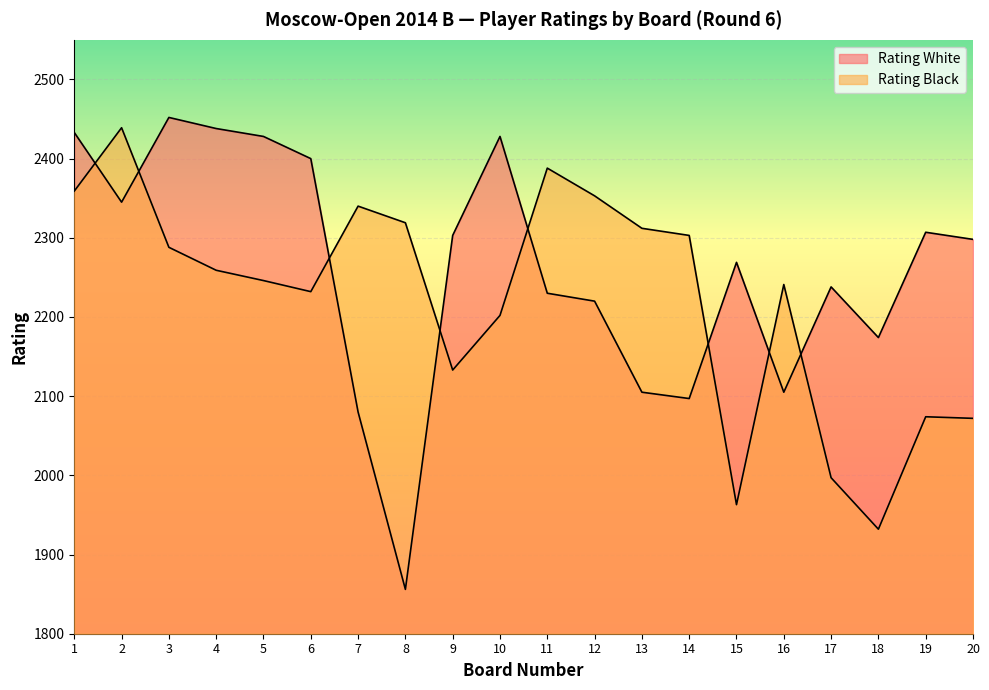

What is the spread (max minus min) of values at 9?

170